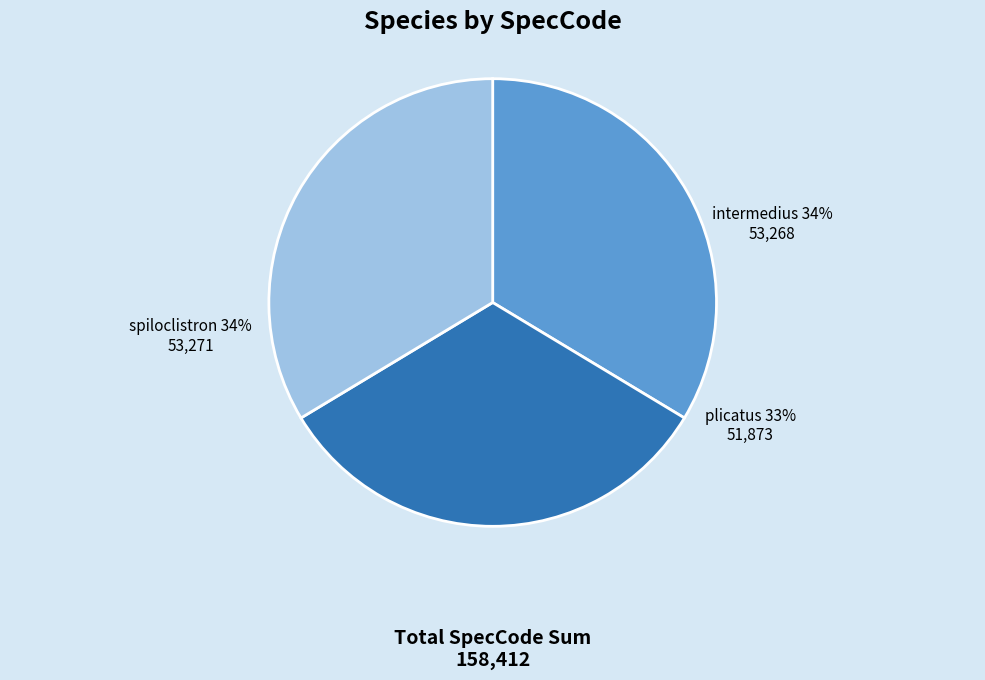

Count the number of slices in the pie.

3